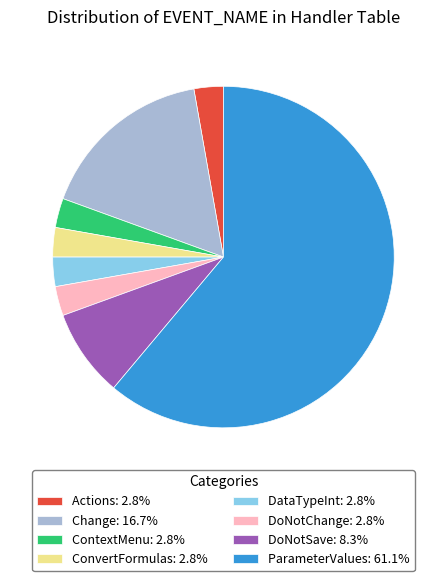

What is the largest slice in the pie chart?

ParameterValues